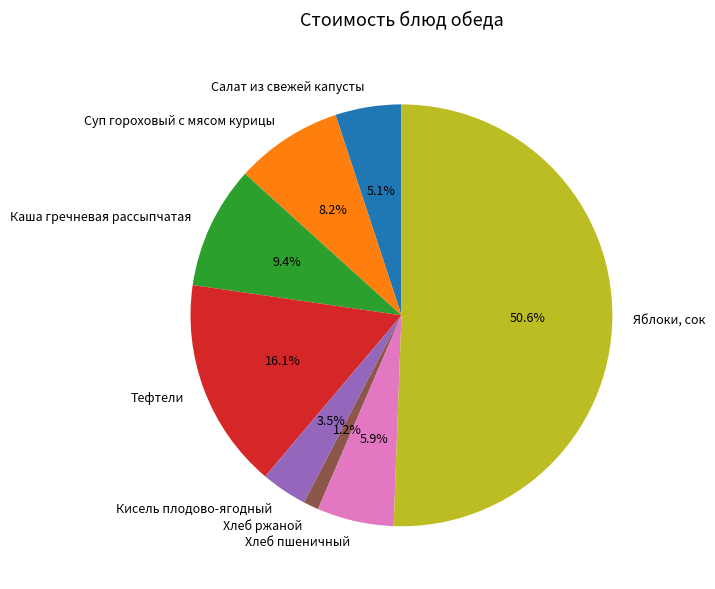

To the nearest percent, what is the difference between the Кисель плодово-ягодный and Хлеб пшеничный slice percentages?

2%